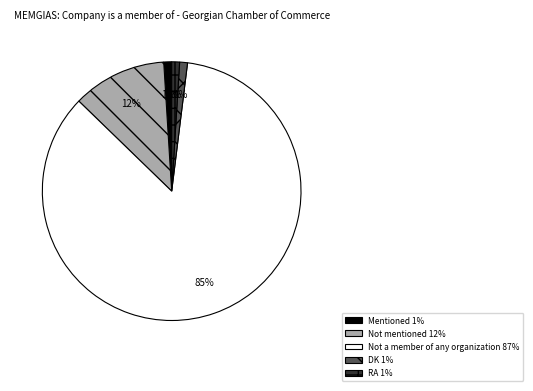

What percentage is the DK slice, to the nearest percent?

1%